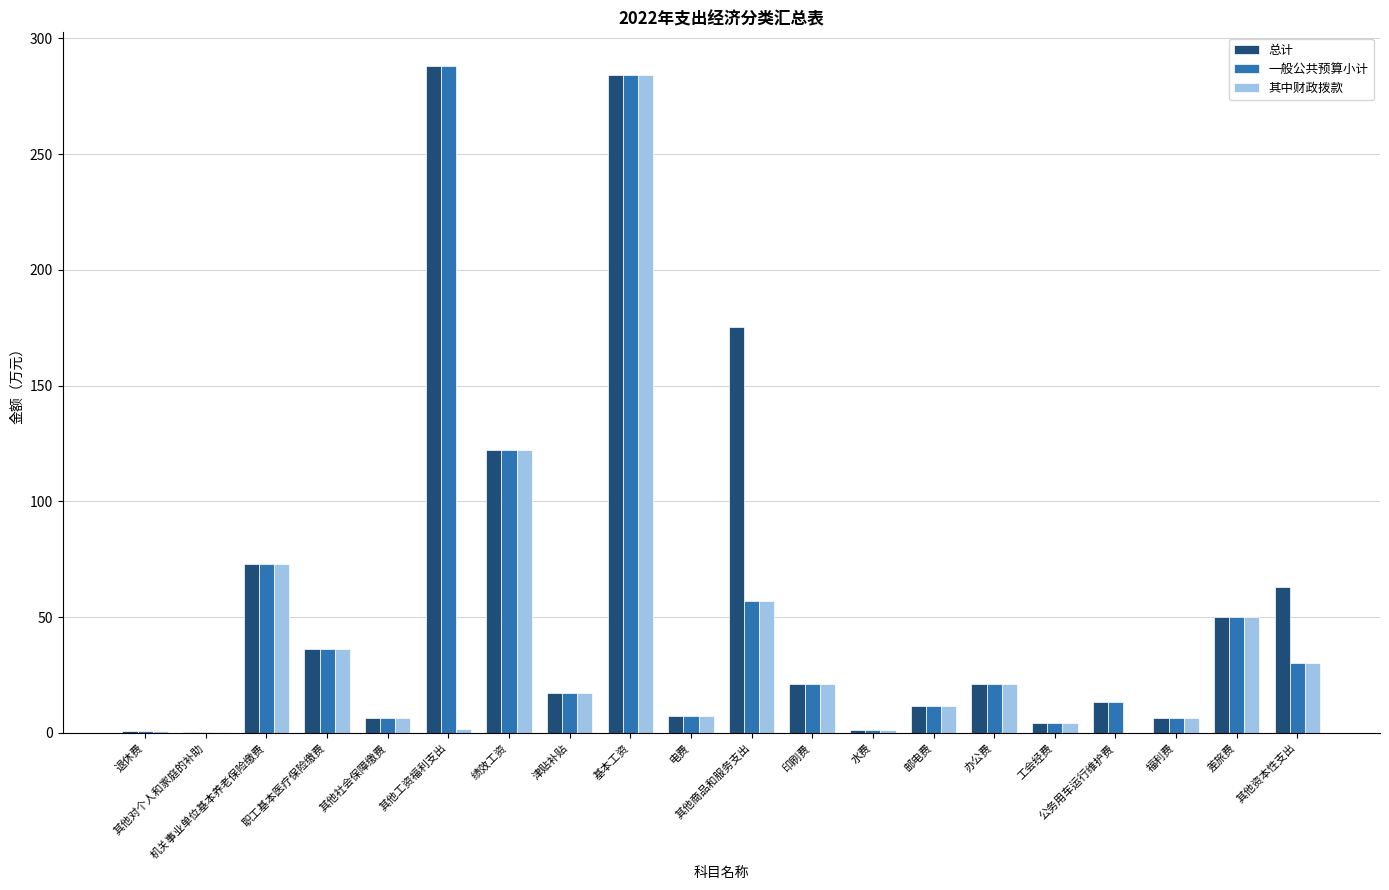

How many distinct data groups are displayed?

3